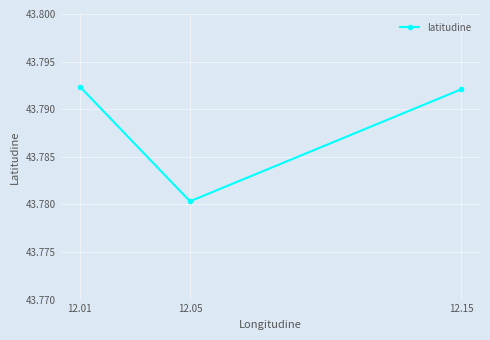

At which label is the value closest to 43?

12.05